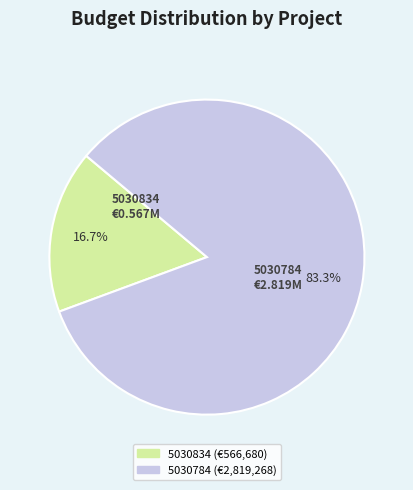

To the nearest percent, what is the combined percentage of 5030834 and 5030784?

100%